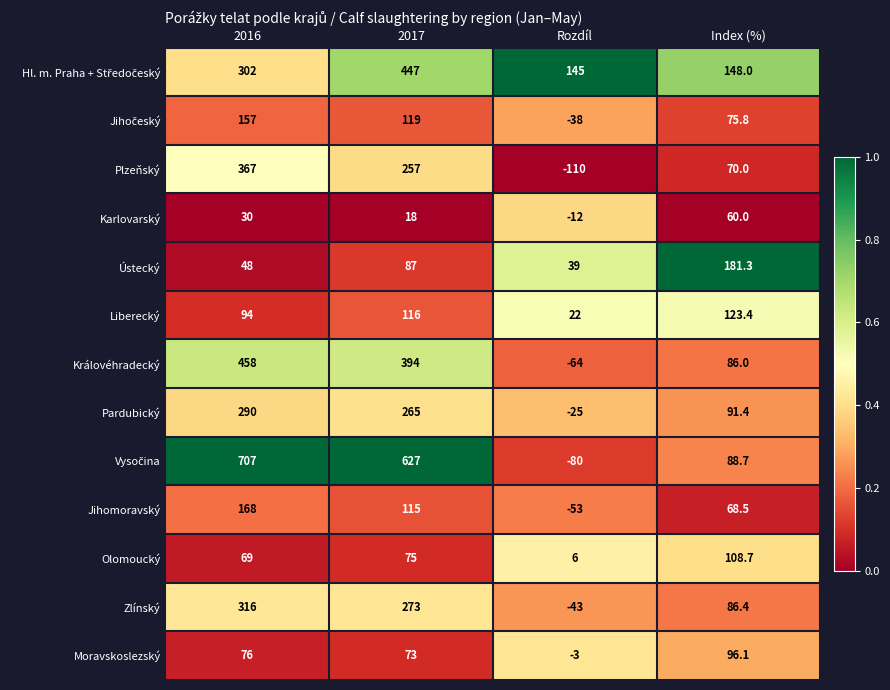

What is the difference between the Moravskoslezský values at Index (%) and 2016?

20.1